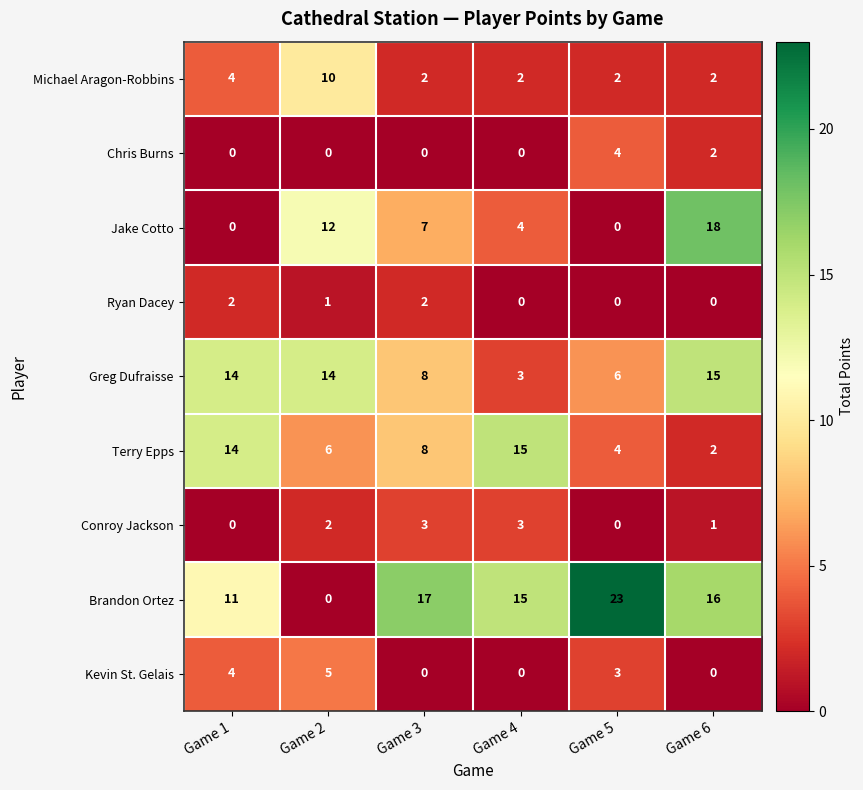

What is the spread (max minus min) of values at Game 3?

17